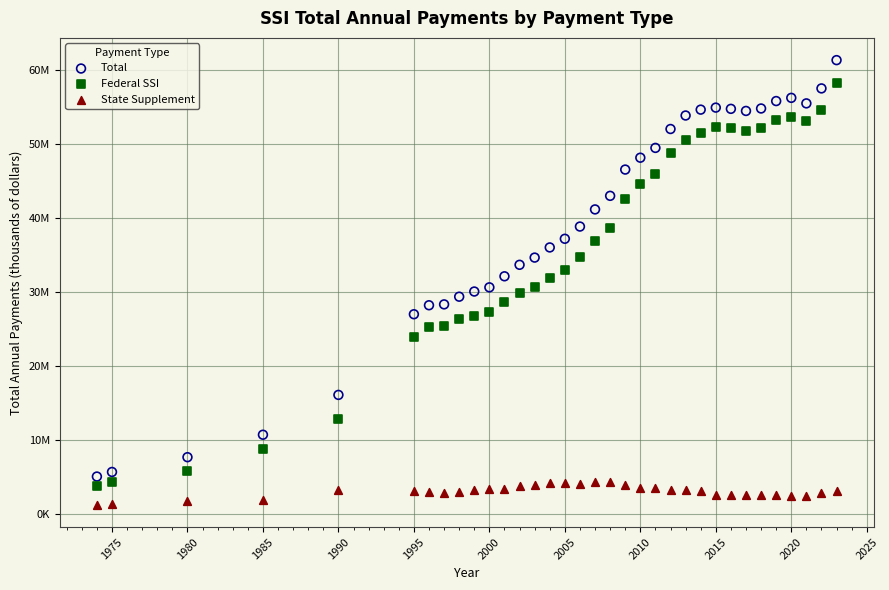

Which series reaches the minimum Y coordinate?

State Supplement